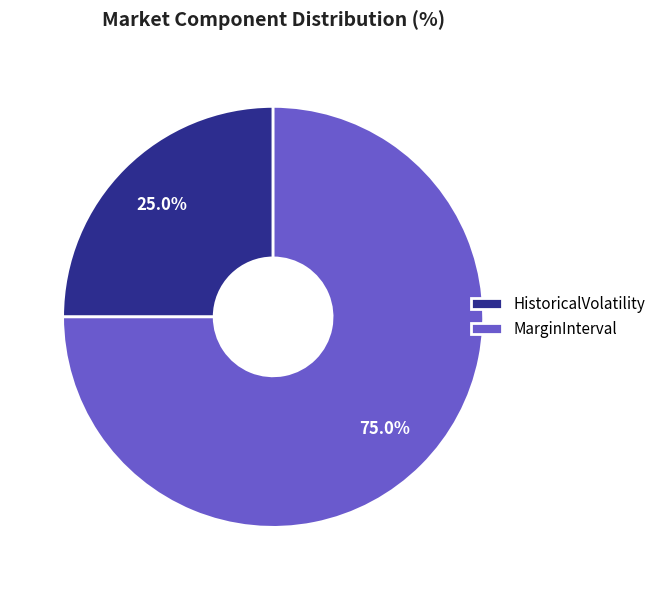

Count the number of slices in the pie.

2